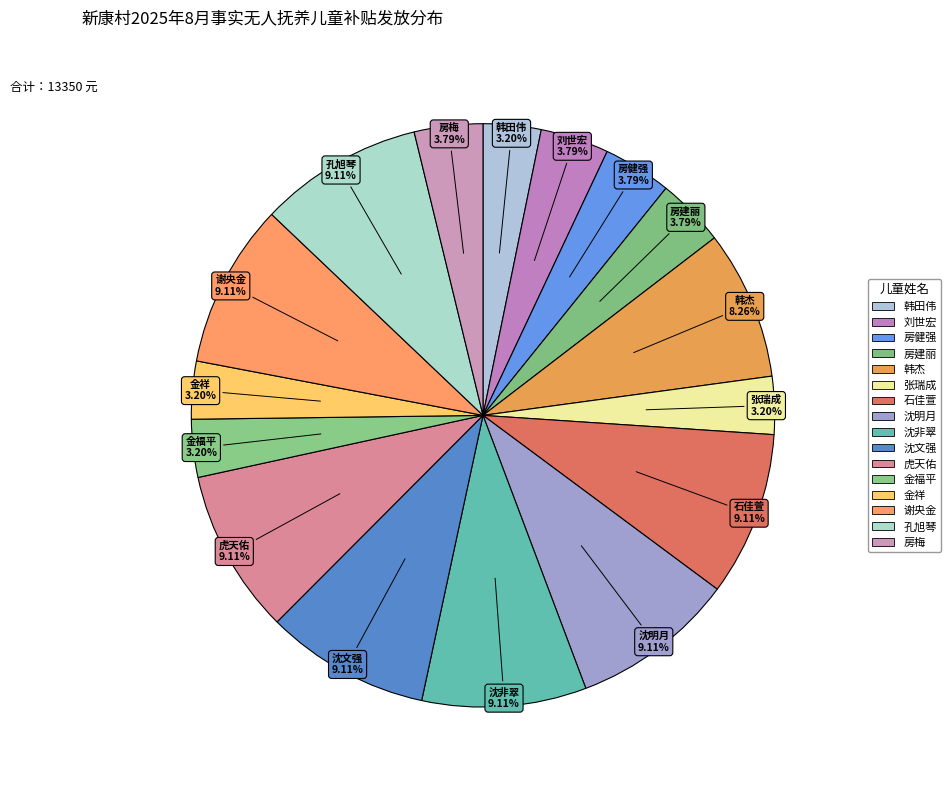

Is it true that 张瑞成 is 1% of the pie?

False